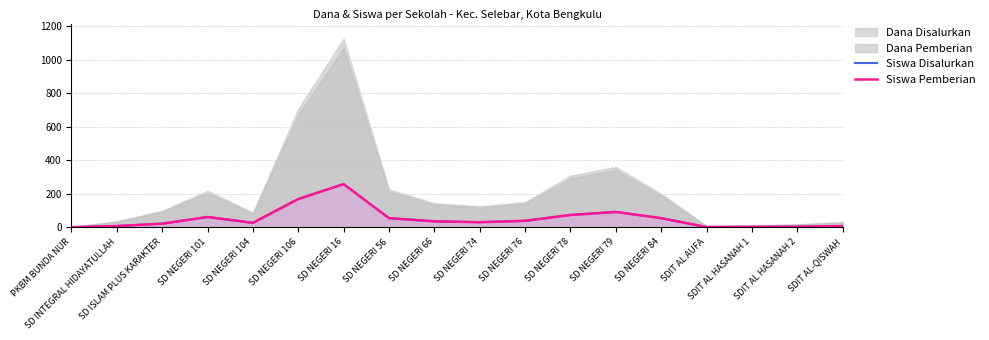

What position from the left is SD NEGERI 104?

5